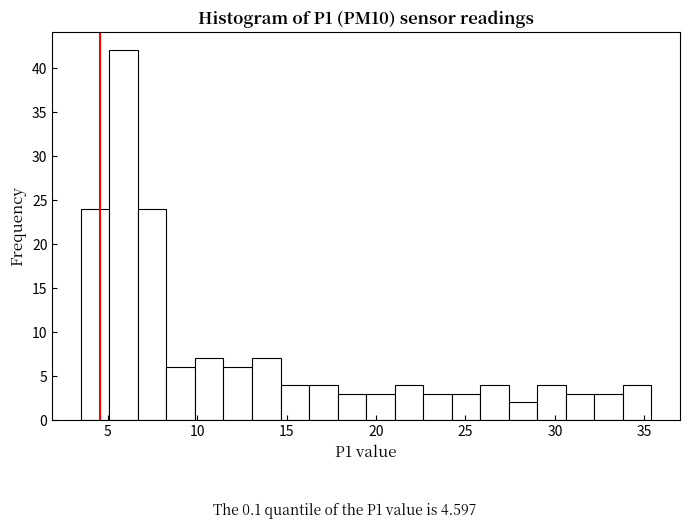

Read against the x-axis, roughly where is the centre of the tallest bar?

6.0